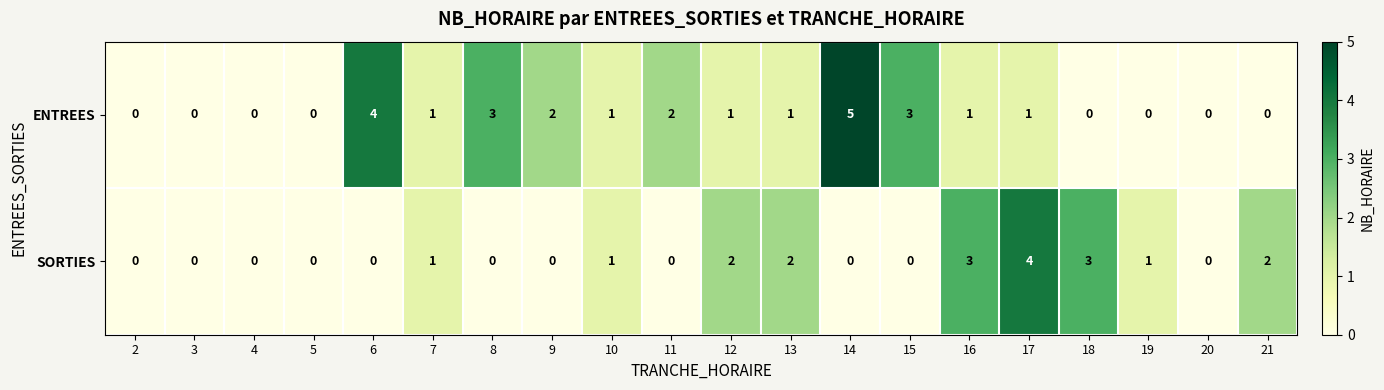

List the series in order of their peak value, lowest first.

SORTIES, ENTREES